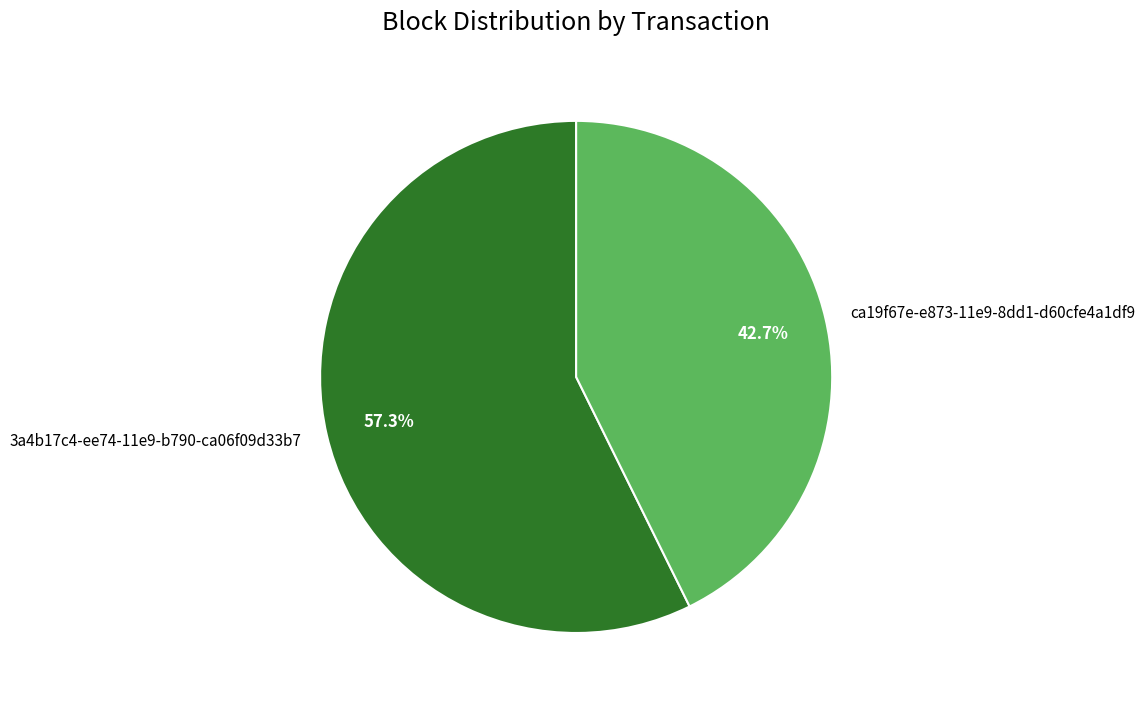

Between 3a4b17c4-ee74-11e9-b790-ca06f09d33b7 and ca19f67e-e873-11e9-8dd1-d60cfe4a1df9, which is larger?

3a4b17c4-ee74-11e9-b790-ca06f09d33b7